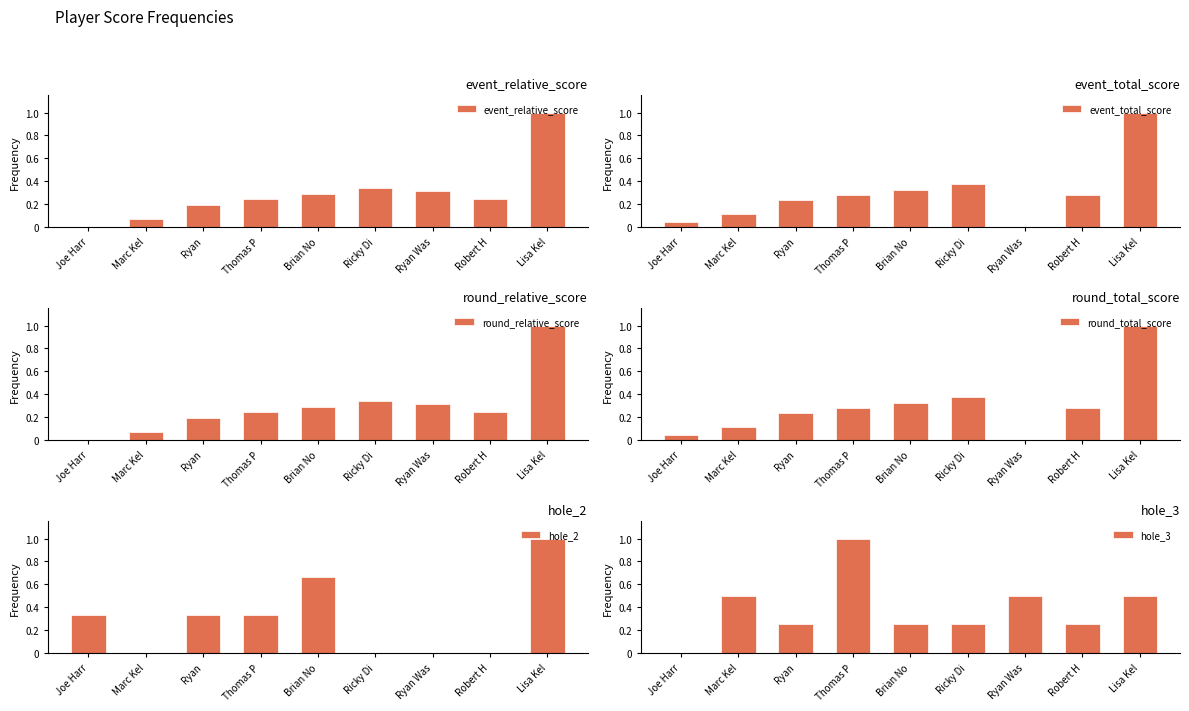

What is the sum of all round_relative_score values?

2.7